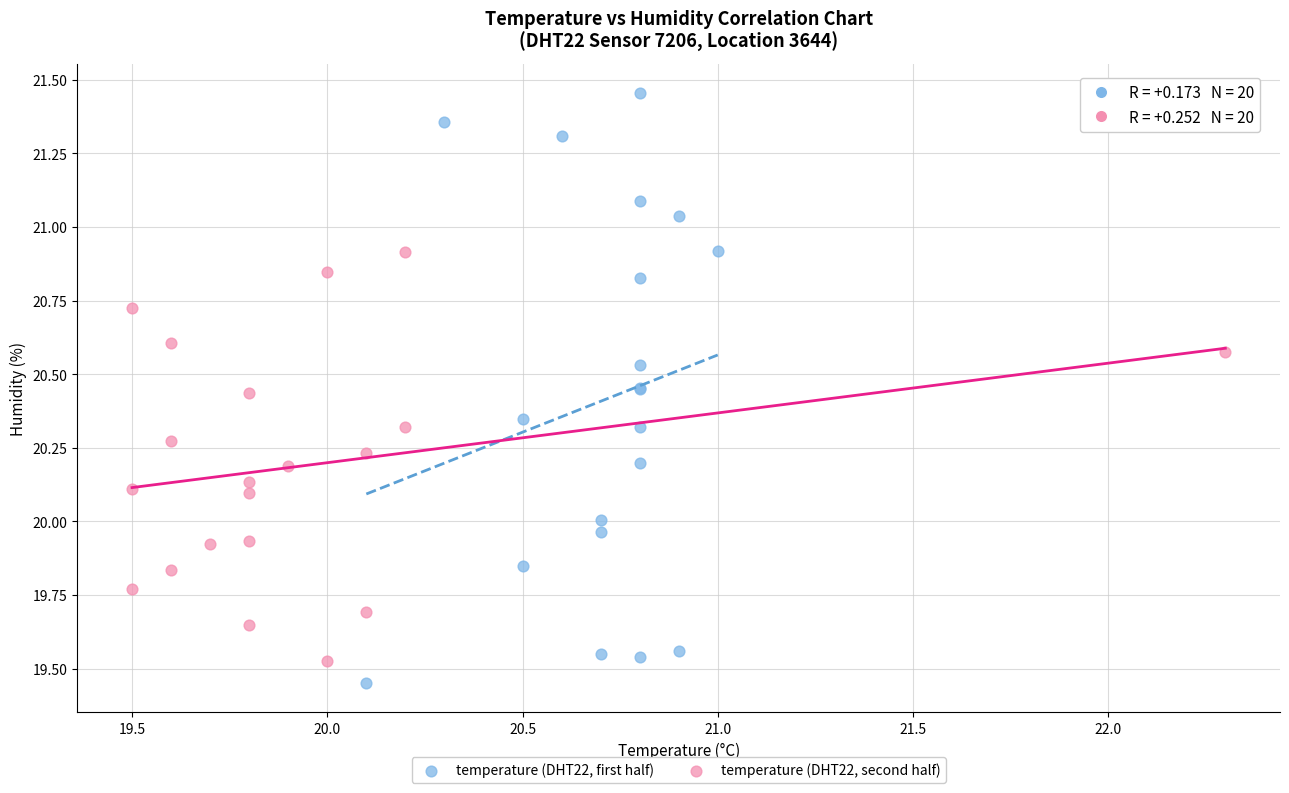

Which series contains the highest Y value?

temperature (DHT22, first half)